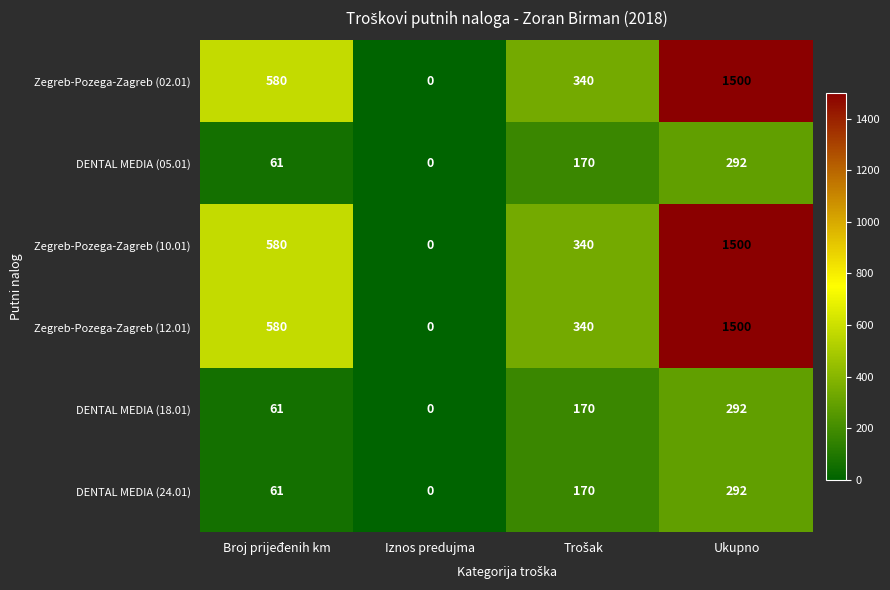

At which label does Zegreb-Pozega-Zagreb (10.01) reach its peak?

Ukupno